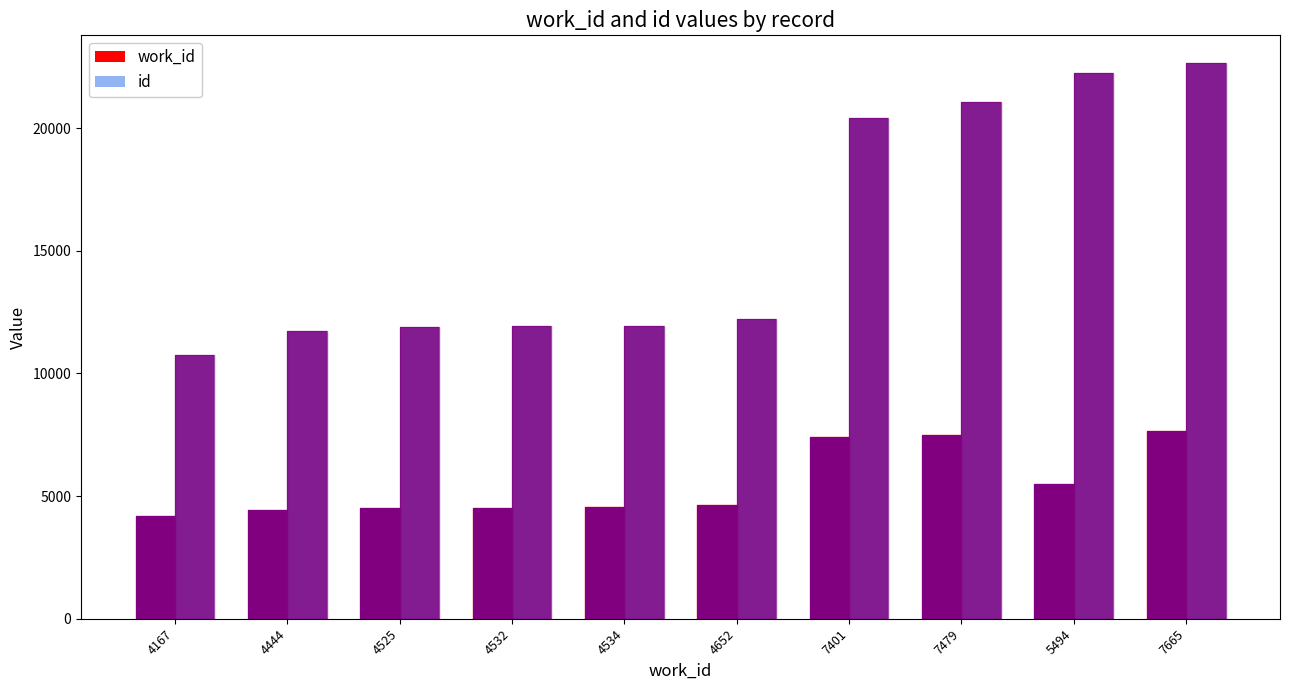

List the labels in order of id value, smallest first.

4167, 4444, 4525, 4532, 4534, 4652, 7401, 7479, 5494, 7665